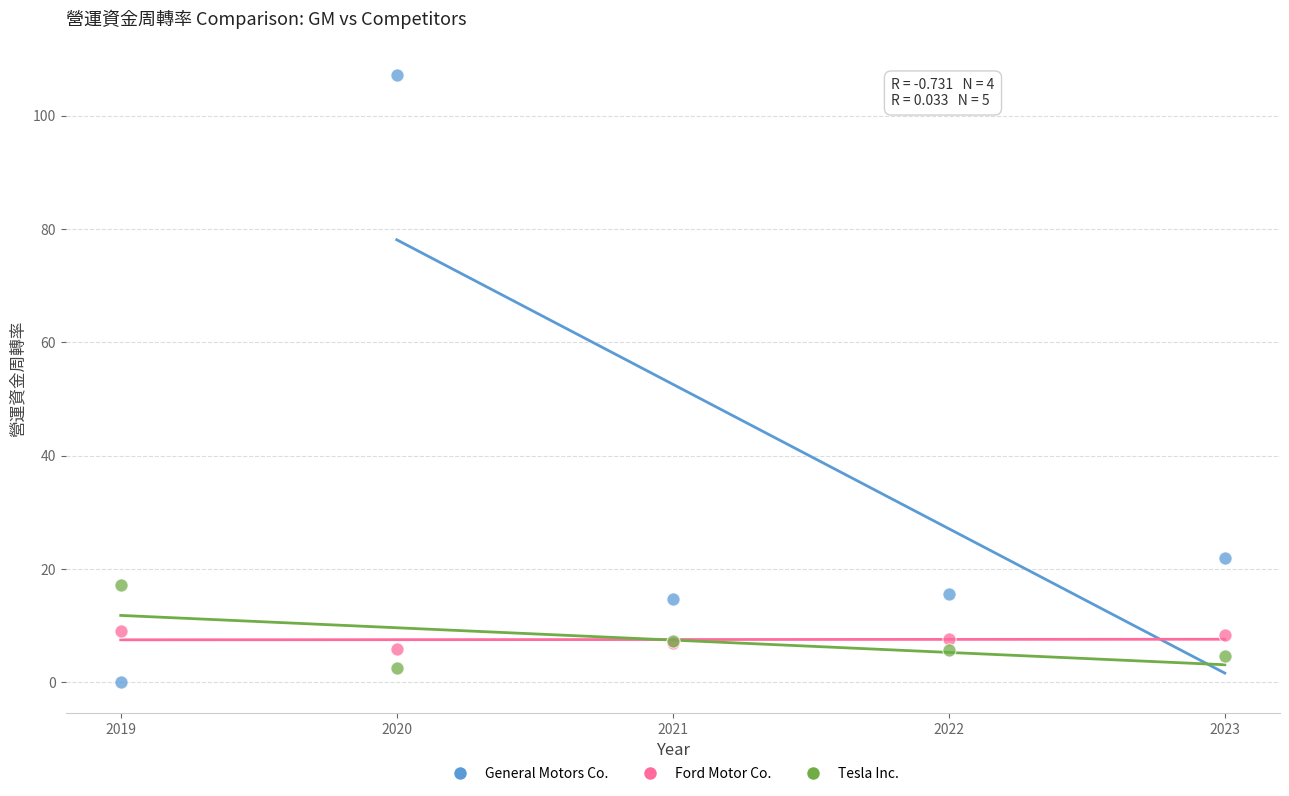

Which series contains the lowest Y value?

General Motors Co.